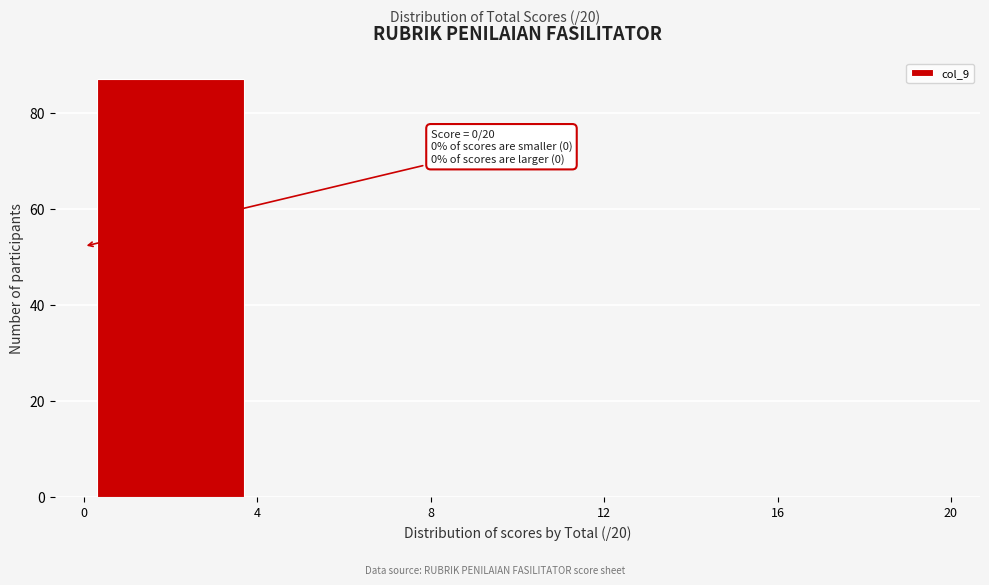

Which range on the x-axis has the tallest bar?

0 to 4